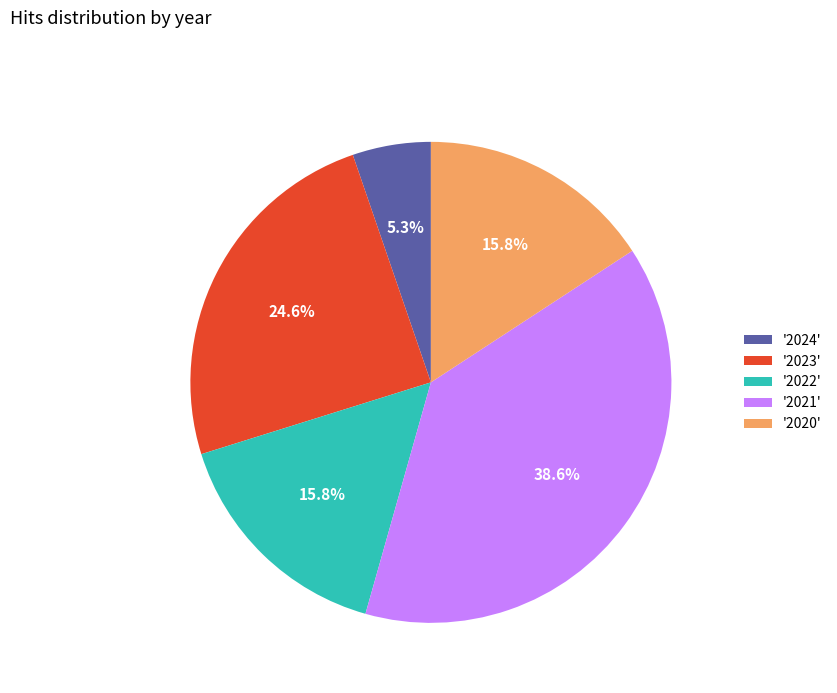

Between '2024' and '2022', which is larger?

'2022'